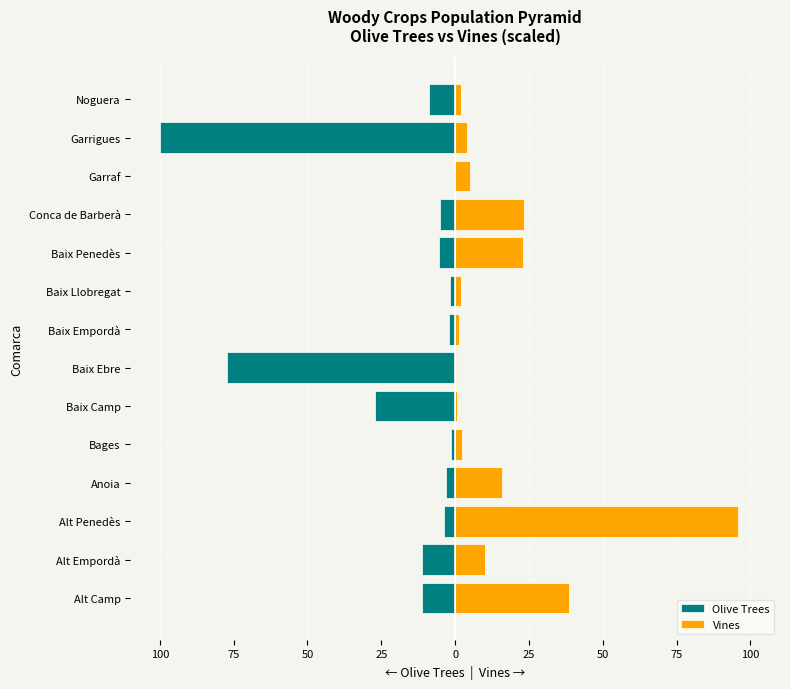

What is the difference between the Olive Trees values at Baix Llobregat and Garrigues?

98.4